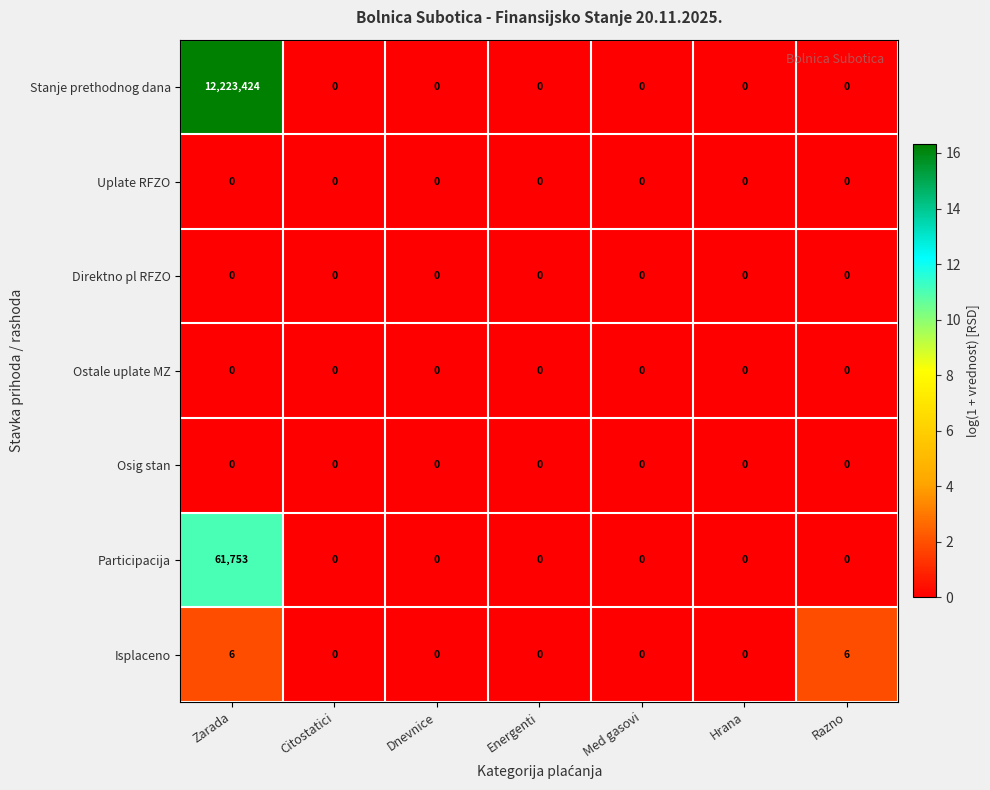

At how many categories does at least one series exceed 14?

1